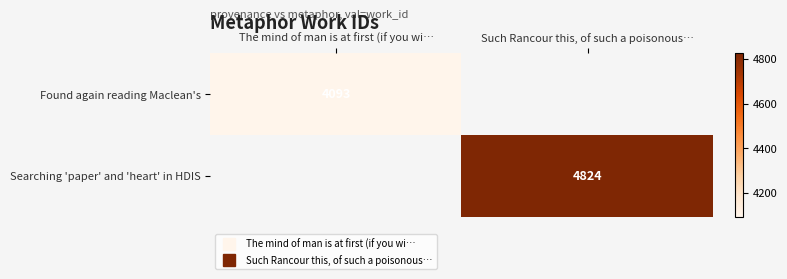

Which has a higher value, The mind of man is at first (if you wi… or Such Rancour this, of such a poisonous…?

Such Rancour this, of such a poisonous…